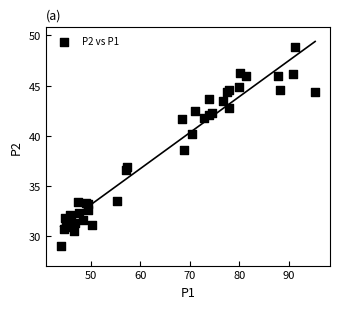

What Y value in the scatter plot is closest to 38?

38.6